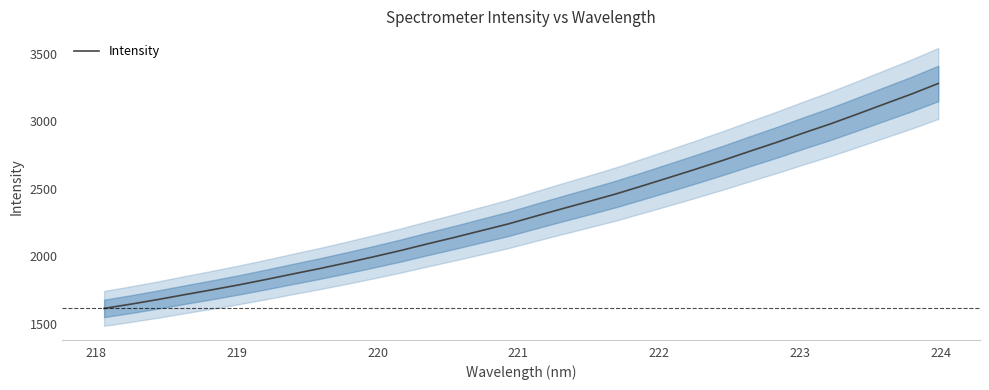

What is the lowest value of the Intensity series?

1615.2